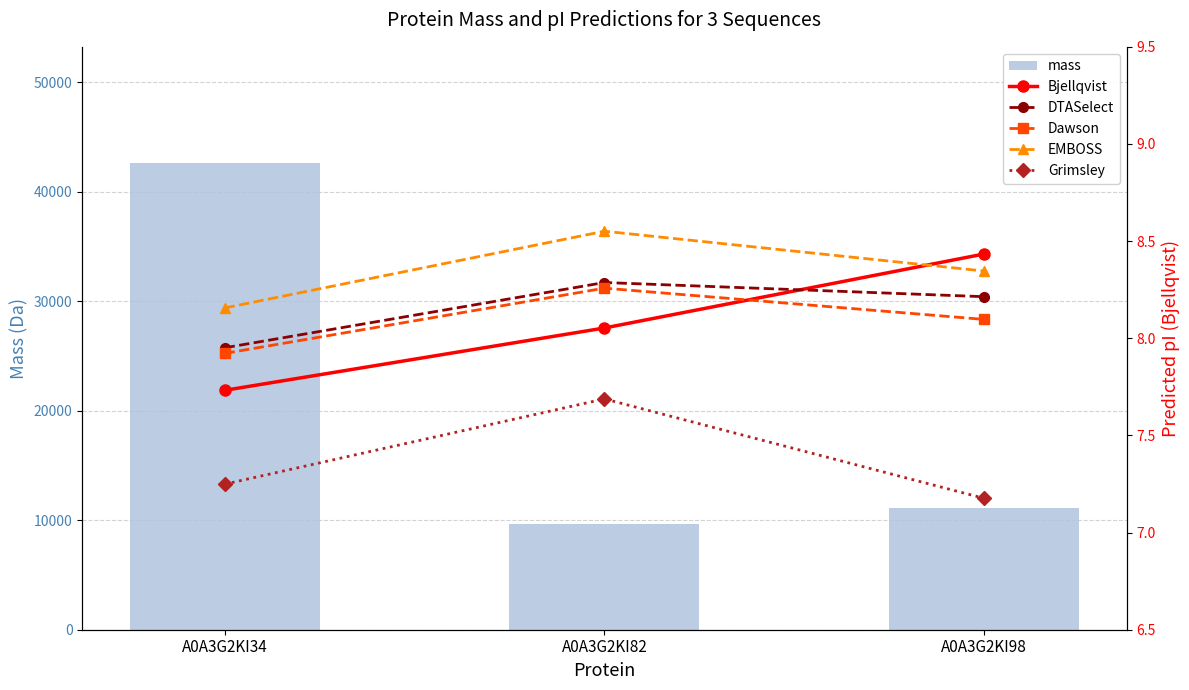

What is the maximum value for EMBOSS?

8.6